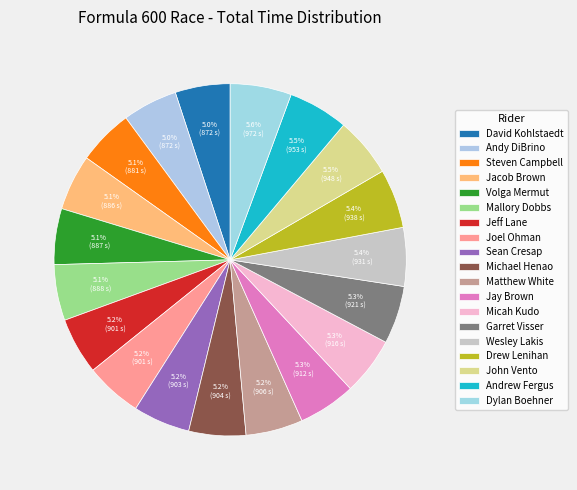

Count the number of slices in the pie.

19